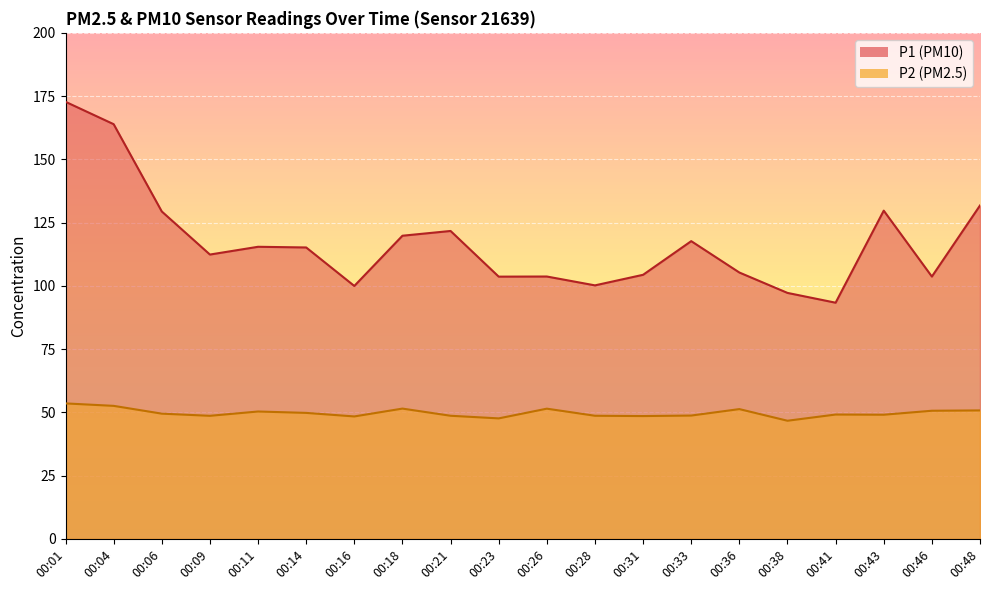

Is the value of P1 at 00:23 greater than the value of P2 at 00:11?

Yes